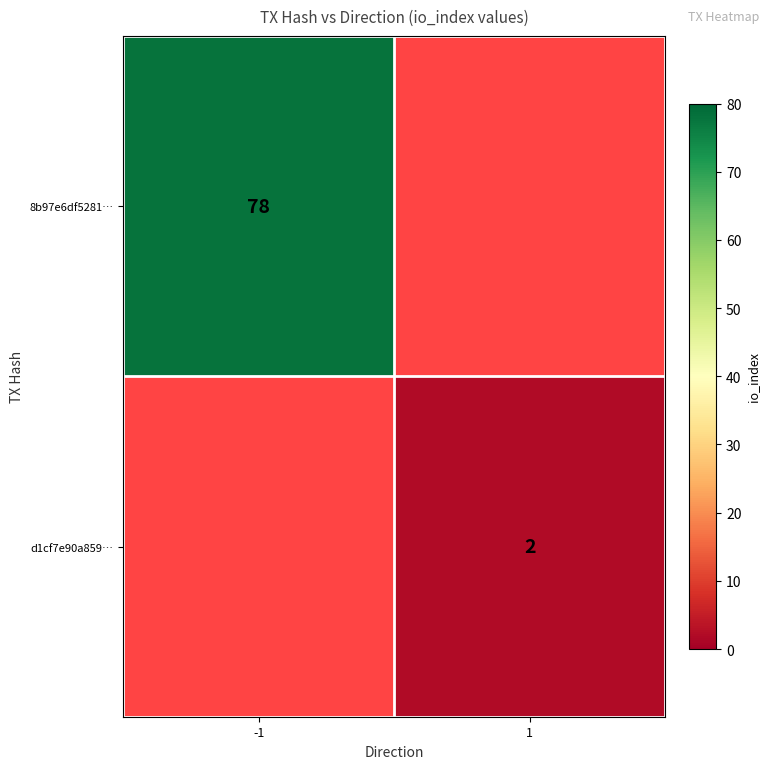

Is the value of d1cf7e90a859… at 1 greater than the value of 8b97e6df5281… at -1?

No